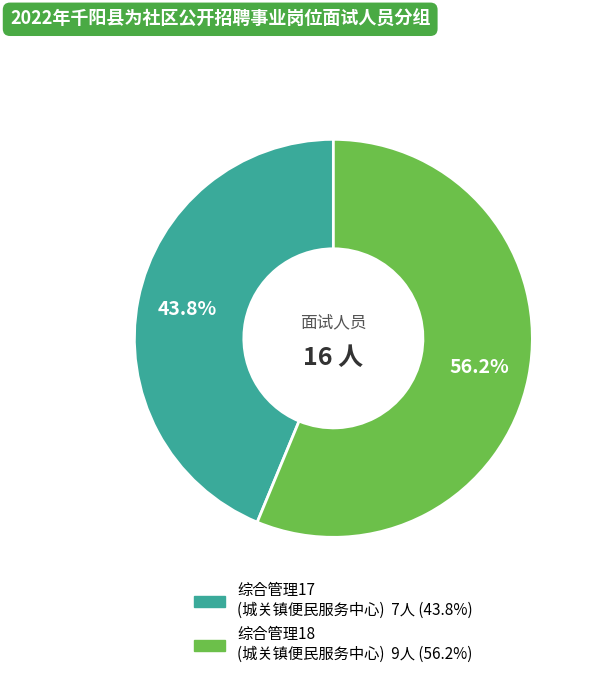

Does any single category account for the majority?

Yes